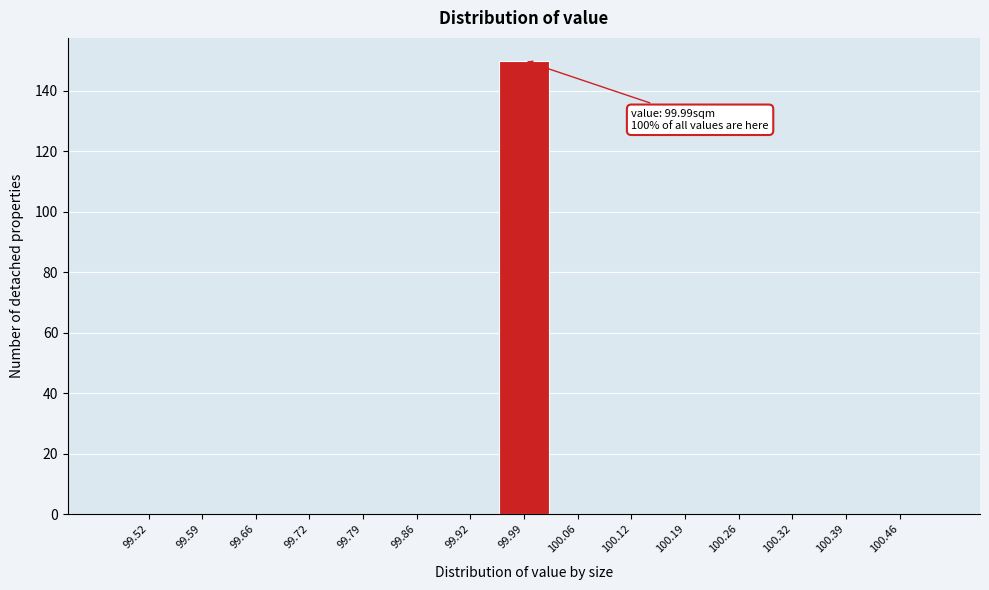

Which range on the x-axis has the tallest bar?

99.96 to 100.02